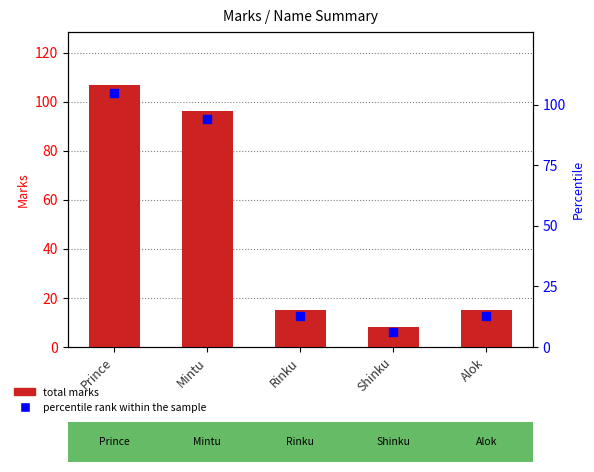

Which series has the widest spread of Y values?

total marks